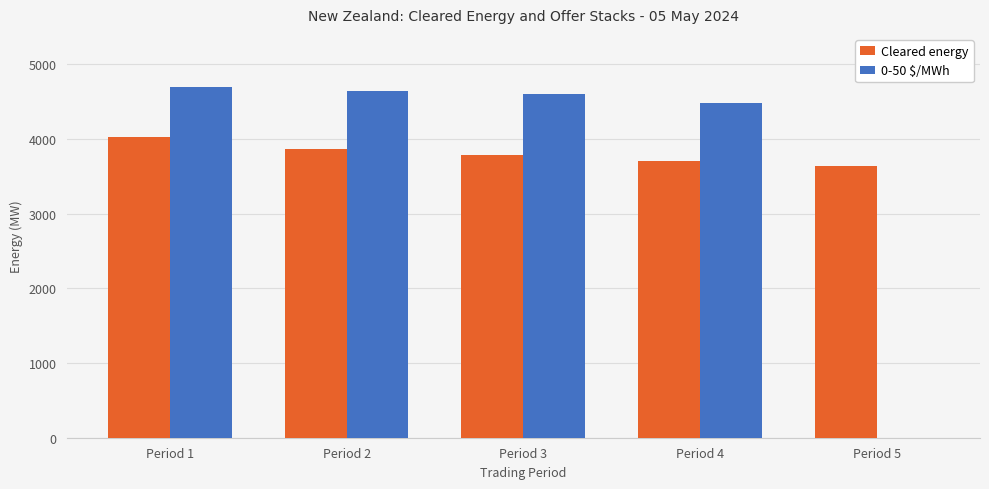

What is the total value across all series at Period 5?

3633.2